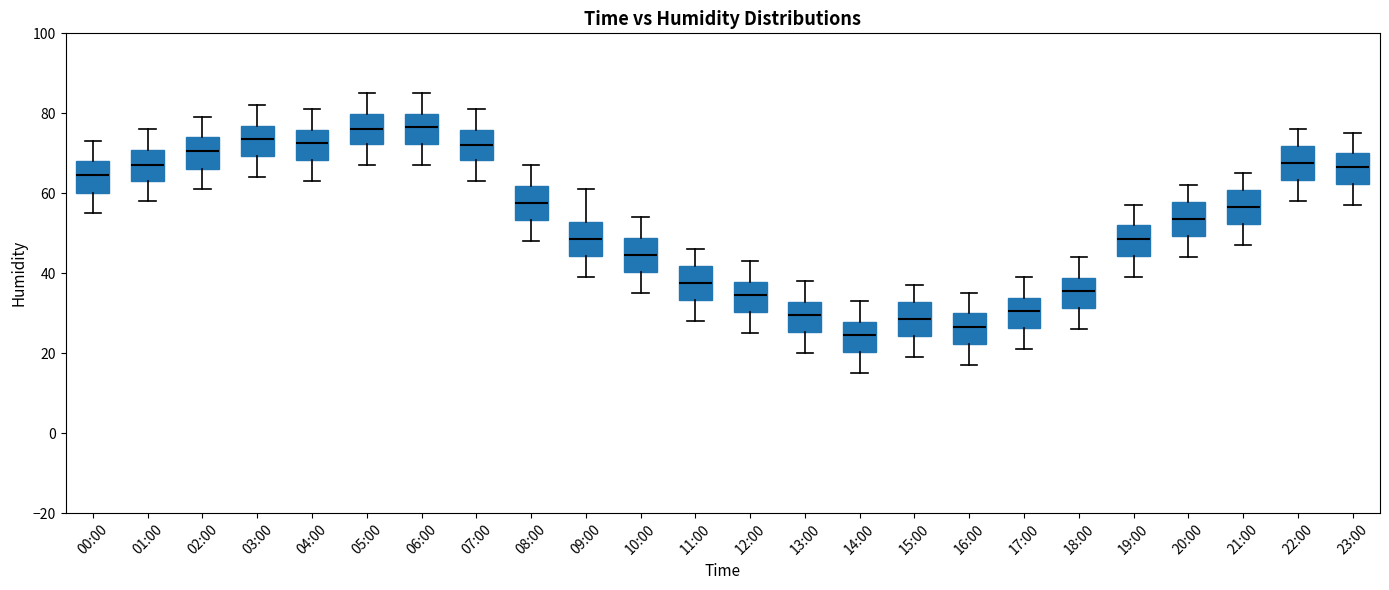

Reading left to right, read every box against the y-axis: the position of its median line, the range the box covers, and the ends of its whiskers. The values are not printed on the chart, so give them approximately, as read against the axis.

00:00: median 64, box 60 to 68, whiskers 56 to 74
01:00: median 68, box 64 to 70, whiskers 58 to 76
02:00: median 70, box 66 to 74, whiskers 62 to 80
03:00: median 74, box 70 to 76, whiskers 64 to 82
04:00: median 72, box 68 to 76, whiskers 64 to 82
05:00: median 76, box 72 to 80, whiskers 68 to 86
06:00: median 76, box 72 to 80, whiskers 68 to 86
07:00: median 72, box 68 to 76, whiskers 64 to 82
08:00: median 58, box 54 to 62, whiskers 48 to 68
09:00: median 48, box 44 to 52, whiskers 40 to 62
10:00: median 44, box 40 to 48, whiskers 36 to 54
11:00: median 38, box 34 to 42, whiskers 28 to 46
12:00: median 34, box 30 to 38, whiskers 26 to 44
13:00: median 30, box 26 to 32, whiskers 20 to 38
14:00: median 24, box 20 to 28, whiskers 16 to 34
15:00: median 28, box 24 to 32, whiskers 20 to 38
16:00: median 26, box 22 to 30, whiskers 18 to 36
17:00: median 30, box 26 to 34, whiskers 22 to 40
18:00: median 36, box 32 to 38, whiskers 26 to 44
19:00: median 48, box 44 to 52, whiskers 40 to 58
20:00: median 54, box 50 to 58, whiskers 44 to 62
21:00: median 56, box 52 to 60, whiskers 48 to 66
22:00: median 68, box 64 to 72, whiskers 58 to 76
23:00: median 66, box 62 to 70, whiskers 58 to 76